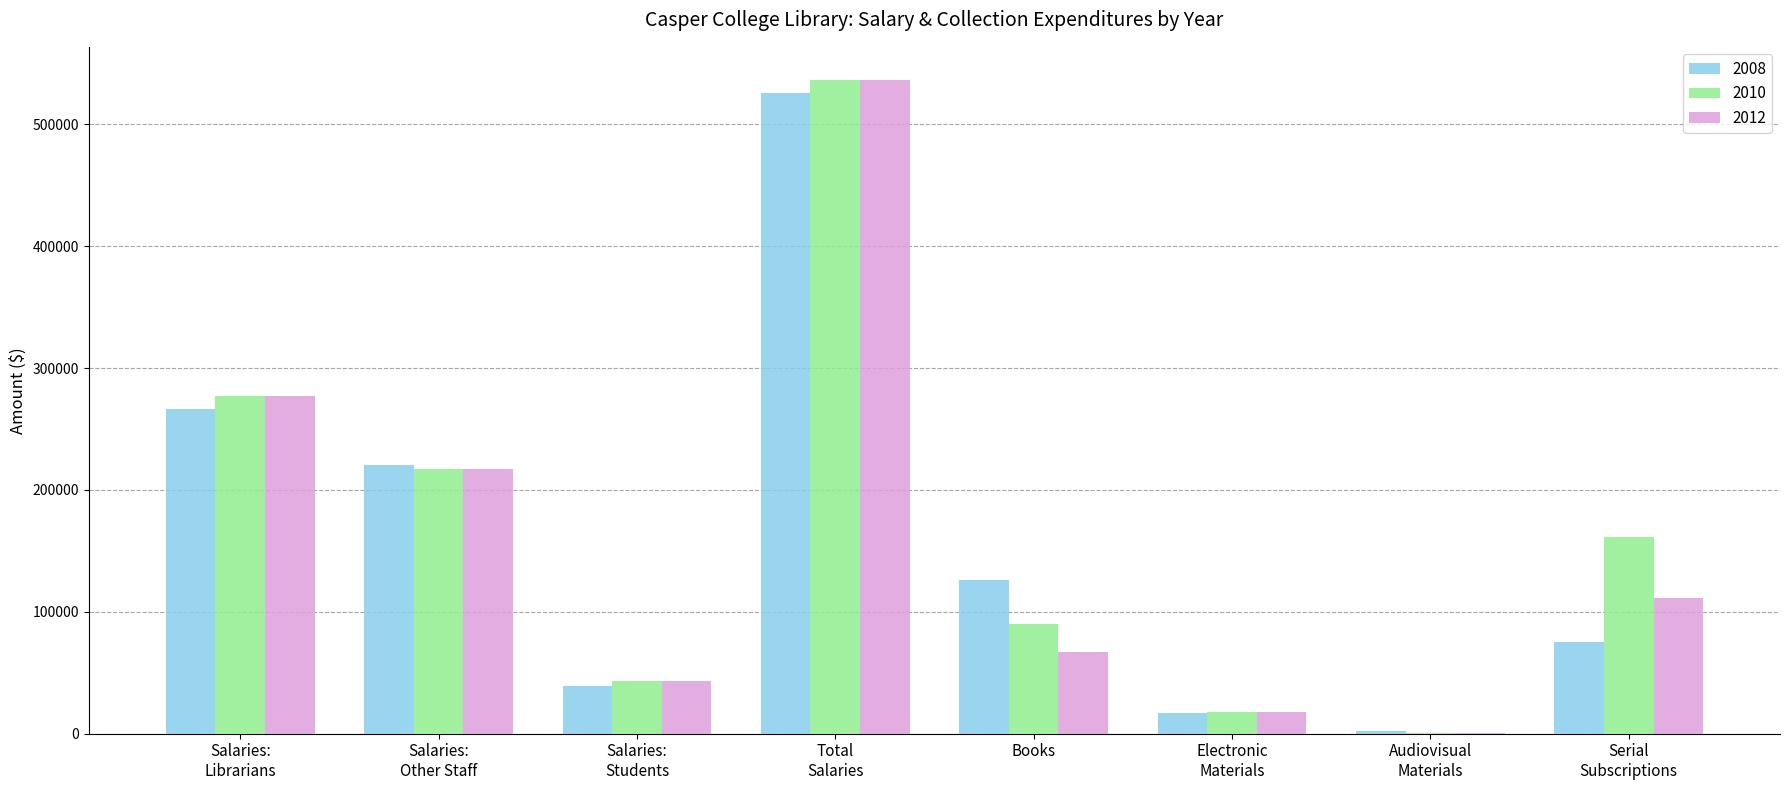

Is it true that 2008 equals 60877 at Books?

False